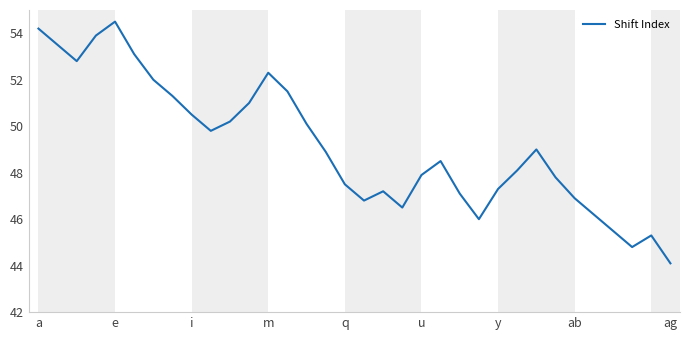

What is the smallest value displayed?

44.1